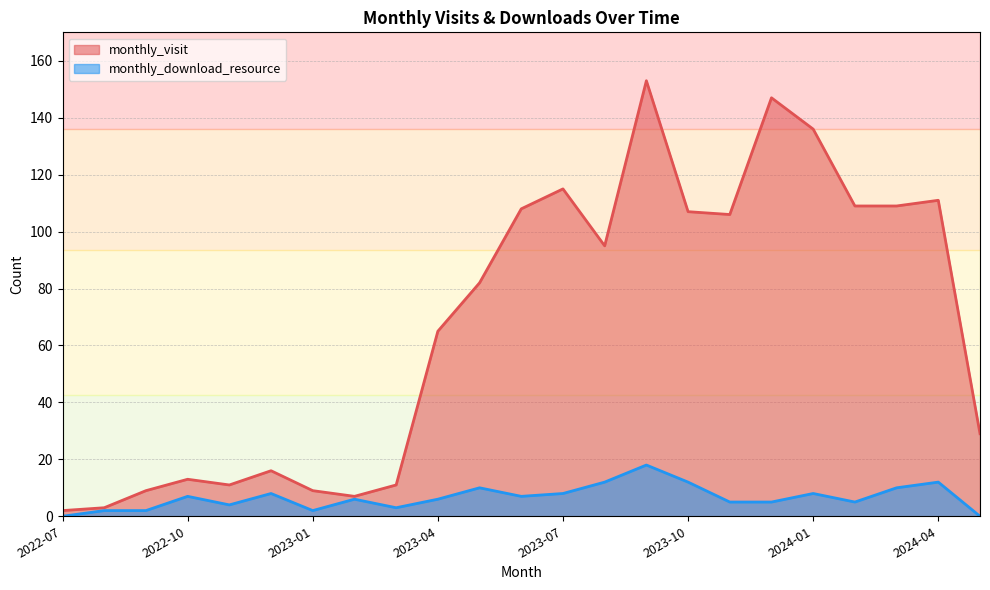

True or false: monthly_download_resource has a value of 3 at 2022-12.

False